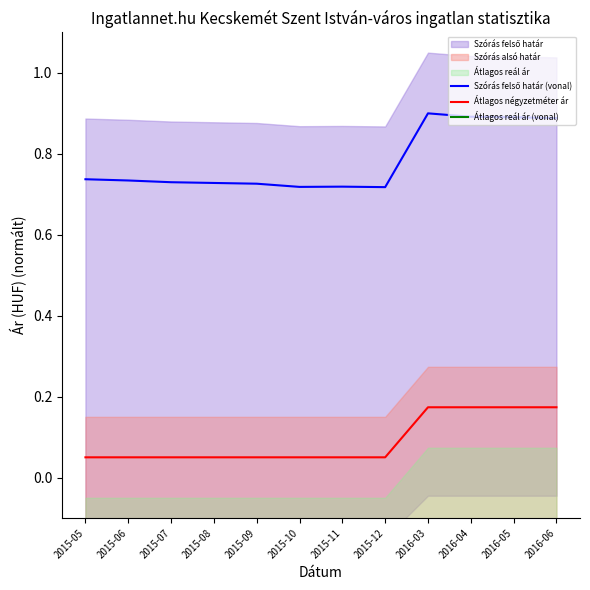

True or false: Átlagos négyzetméter ár and Átlagos reál ár (vonal) intersect in this chart.

False